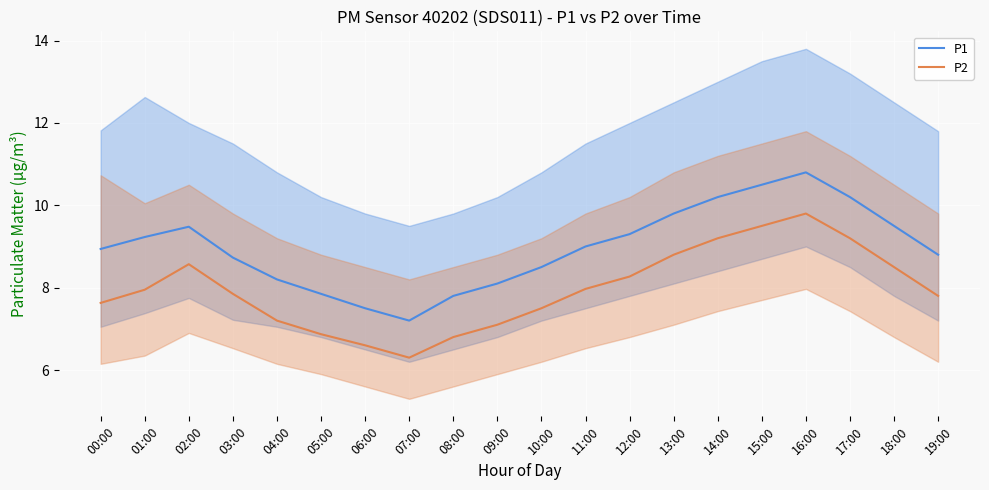

What is the label of the 11th point from the right?

09:00